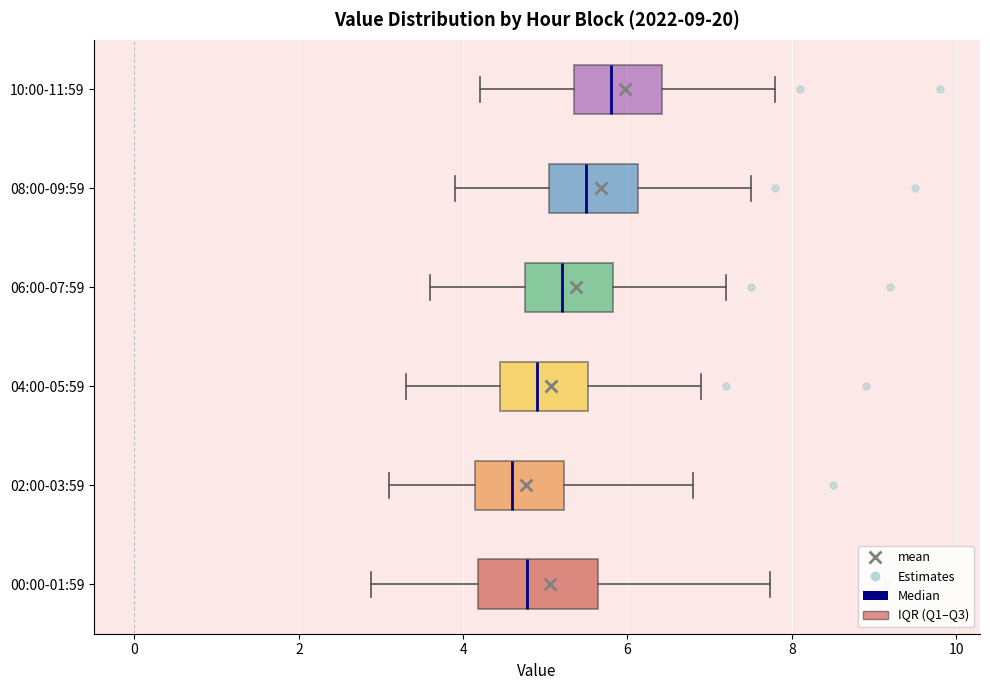

Where does the left whisker of the box for 08:00-09:59 end on the x-axis? The values are not printed on the chart, so give them approximately, as read against the axis.

4.0